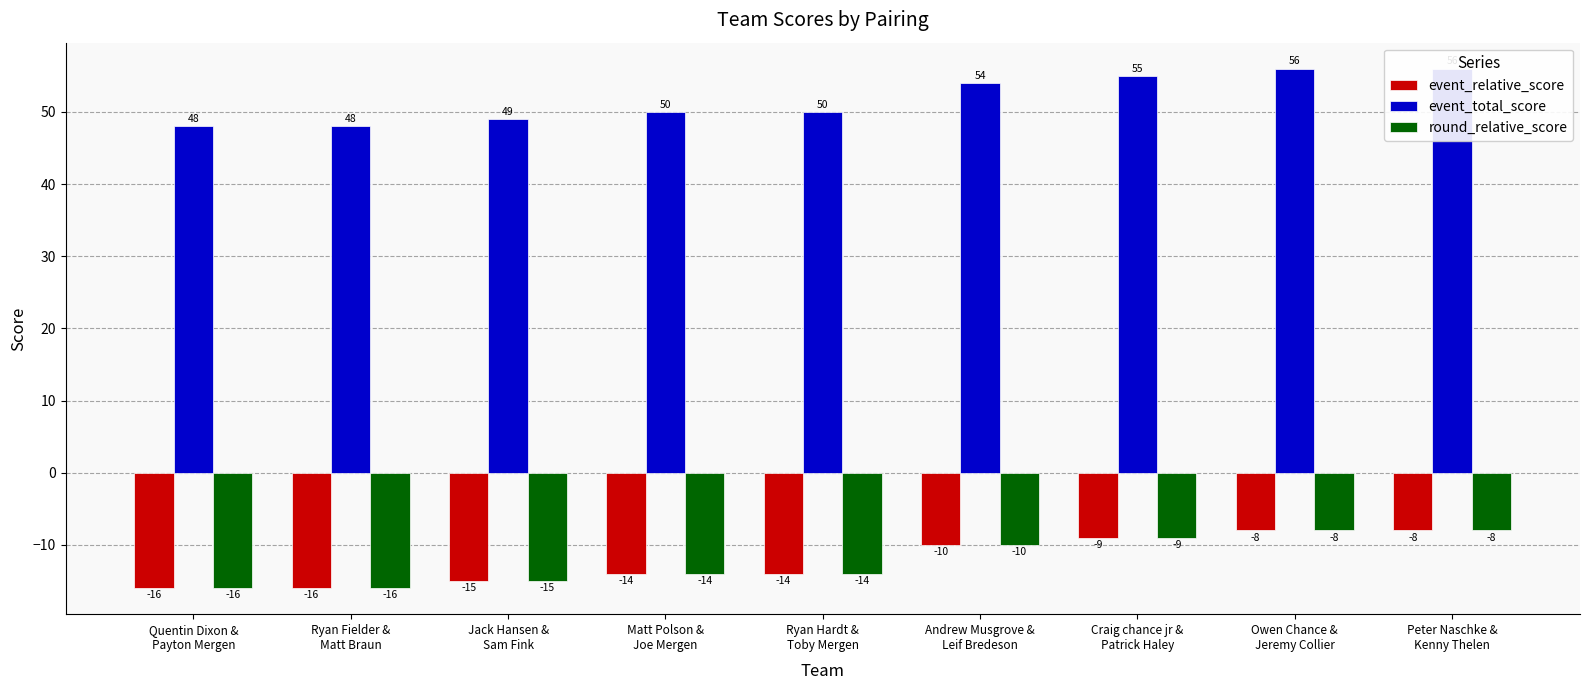

What is the difference between the second highest and second lowest values in the round_relative_score series?

8